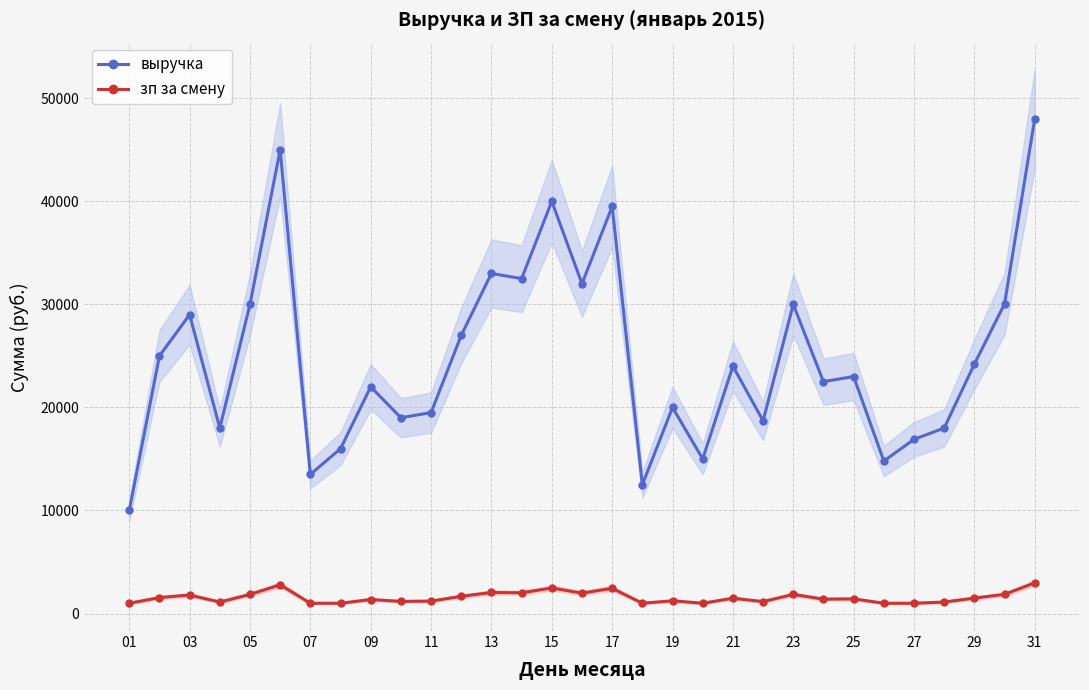

What is the value of the зп за смену point at the 23rd from the left?

1860.0